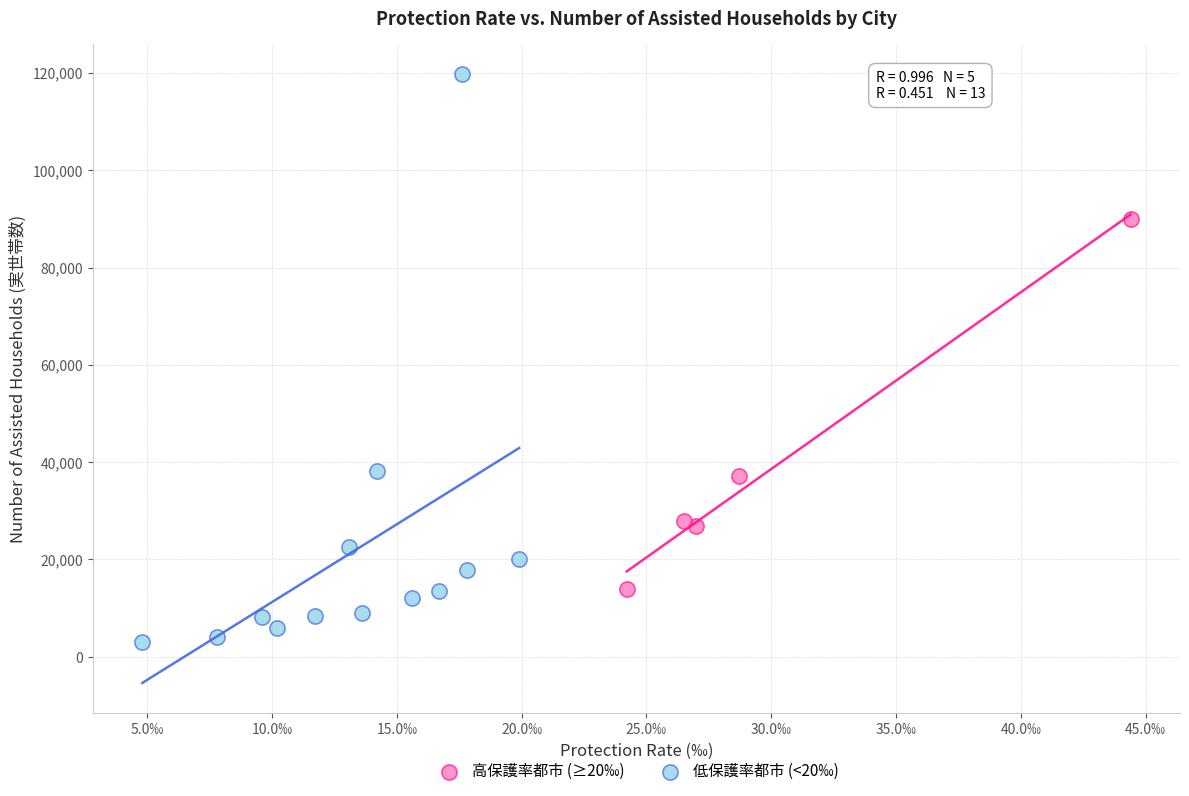

Which series has the largest Y range (max minus min)?

低保護率都市 (<20‰)